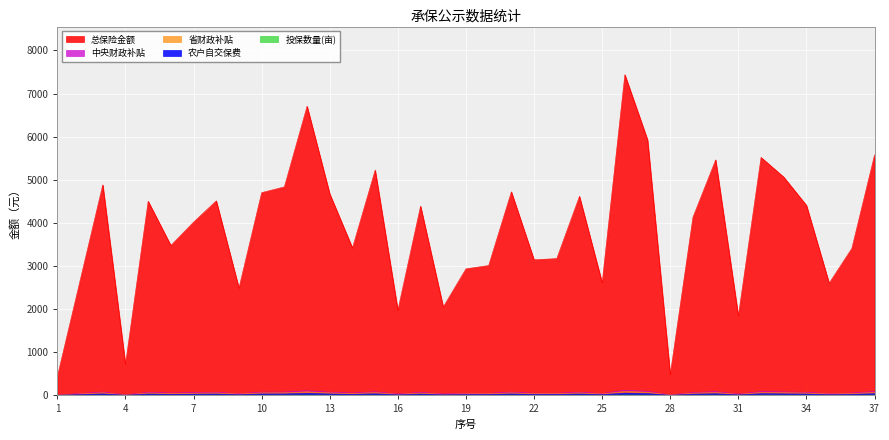

The 农户自交保费 series shows 18.7 at 37. True or false?

False